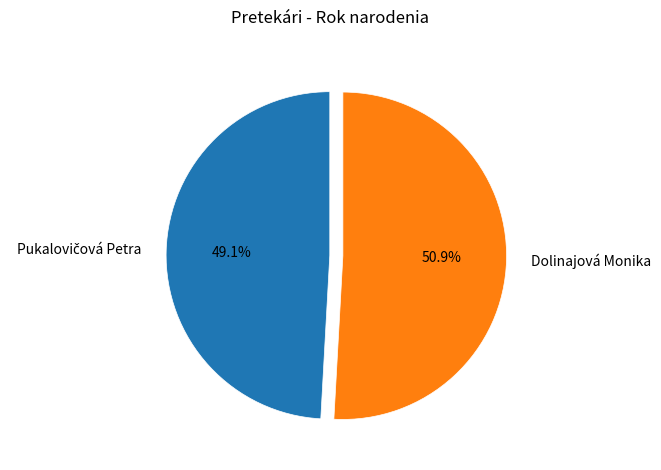

To the nearest percent, what portion does Dolinajová Monika represent?

51%